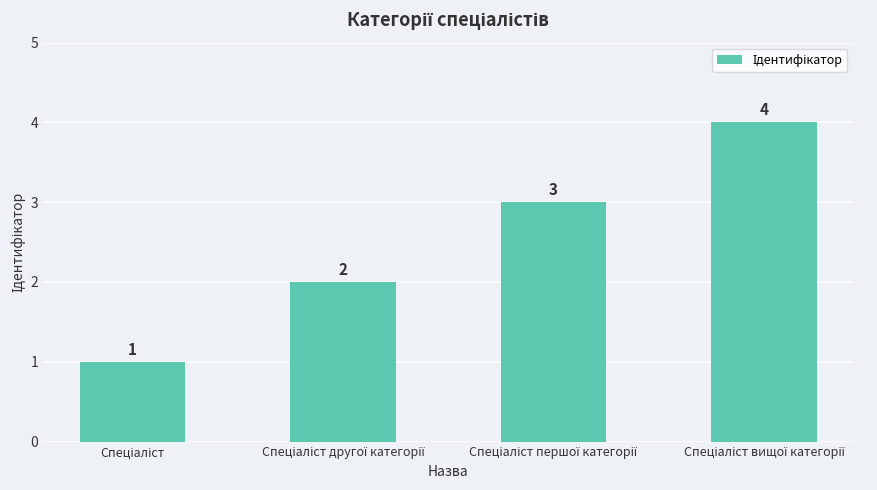

What is the maximum value shown in the chart?

4